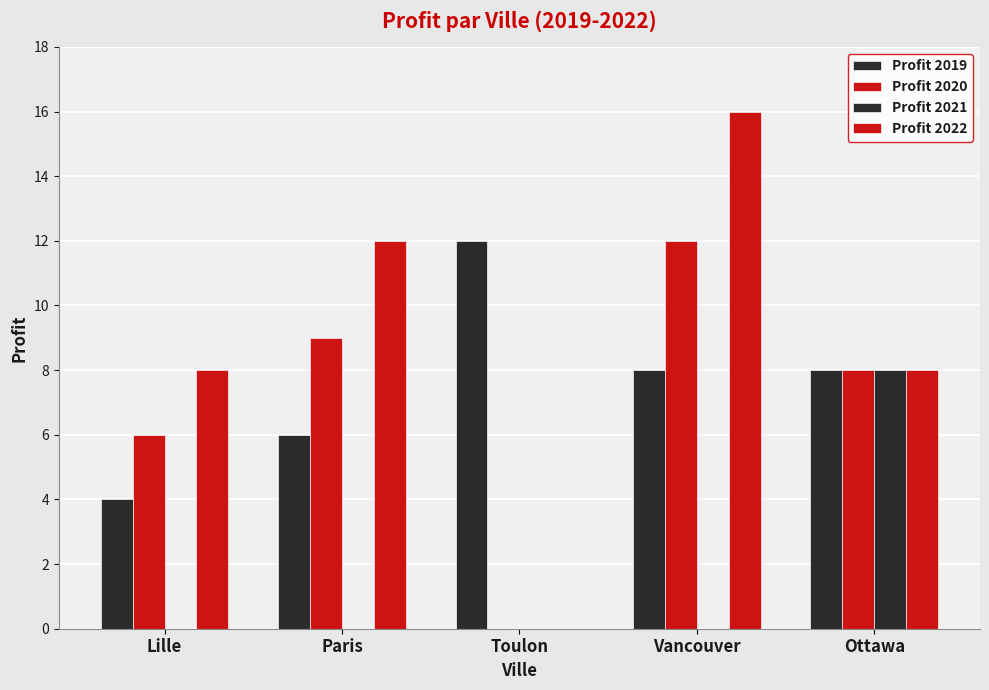

Reading left to right, extract all data points from this chart.

Profit 2019: 4	6	12	8	8
Profit 2020: 6	9	0	12	8
Profit 2021: 0	0	0	0	8
Profit 2022: 8	12	0	16	8